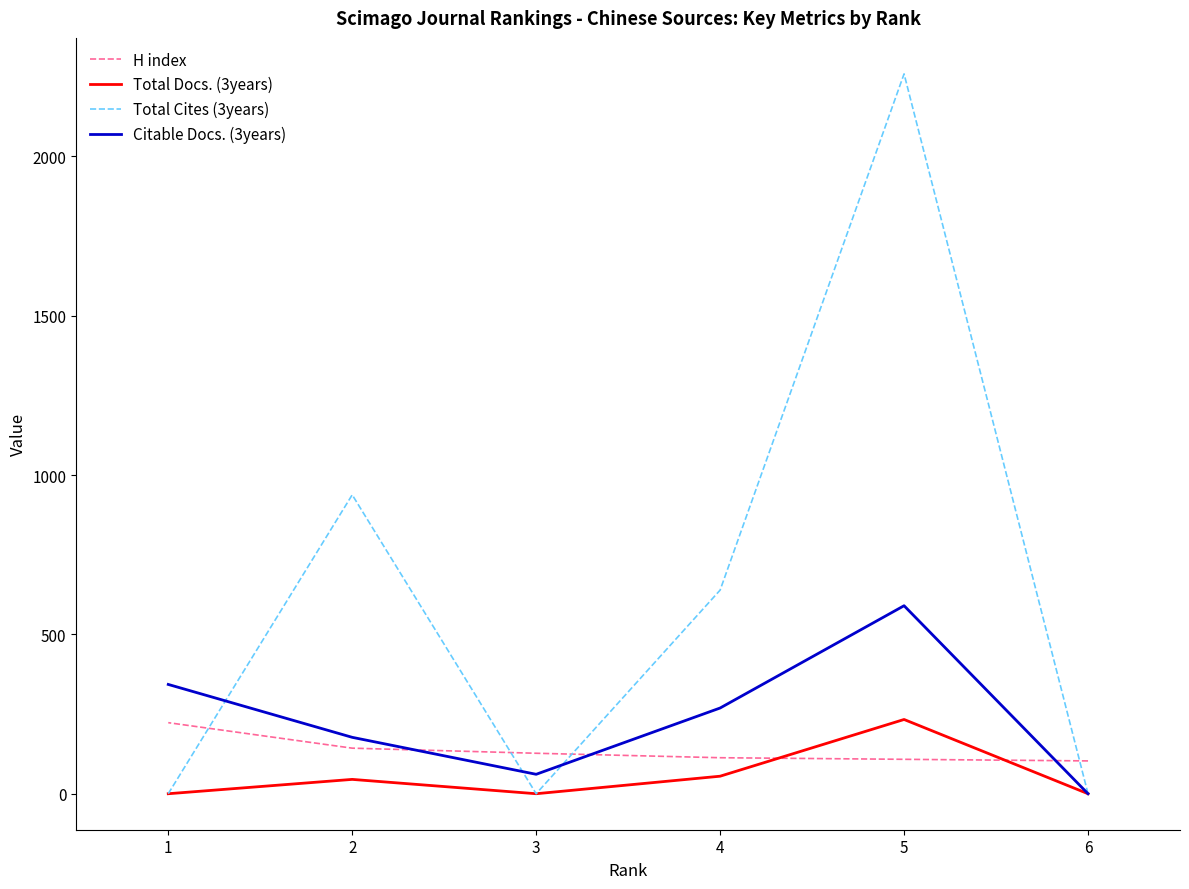

What is the difference between the Total Cites (3years) values at 4 and 3?

639